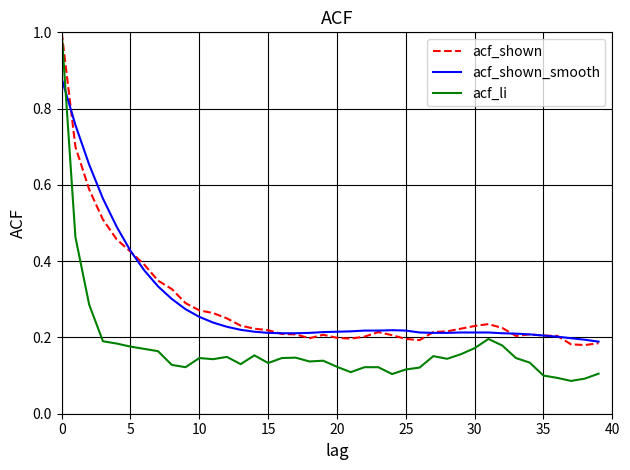

What is the maximum value for acf_shown?

1.0